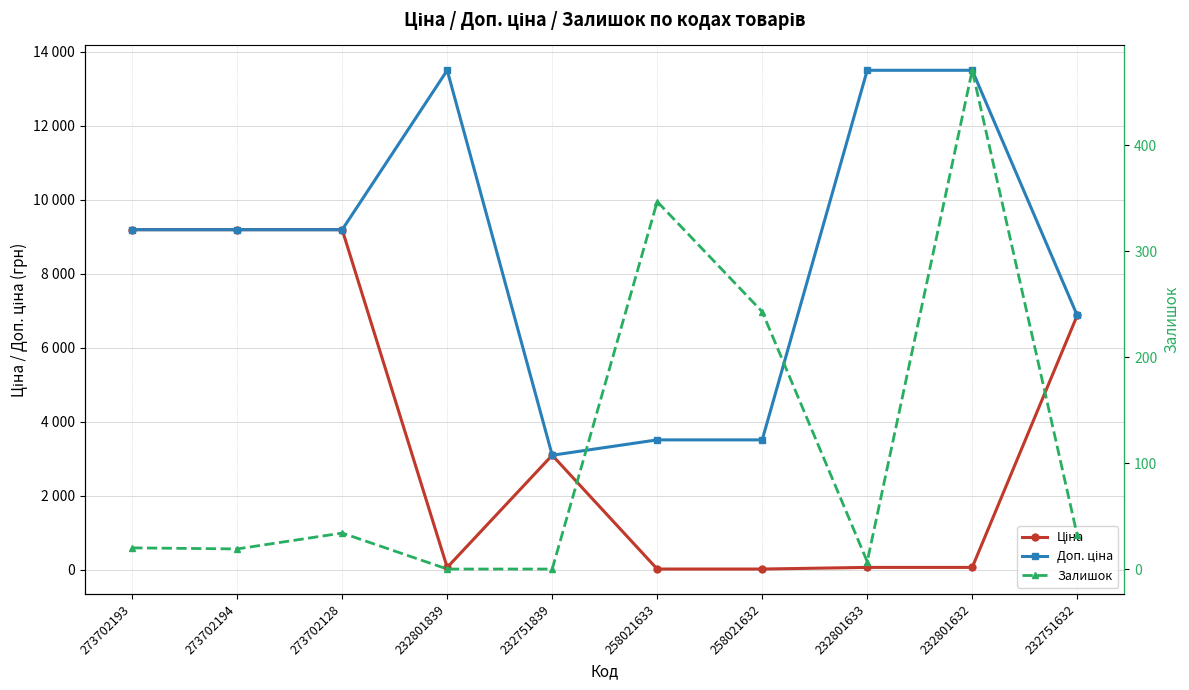

Which category has the lowest value across all series?

232801839